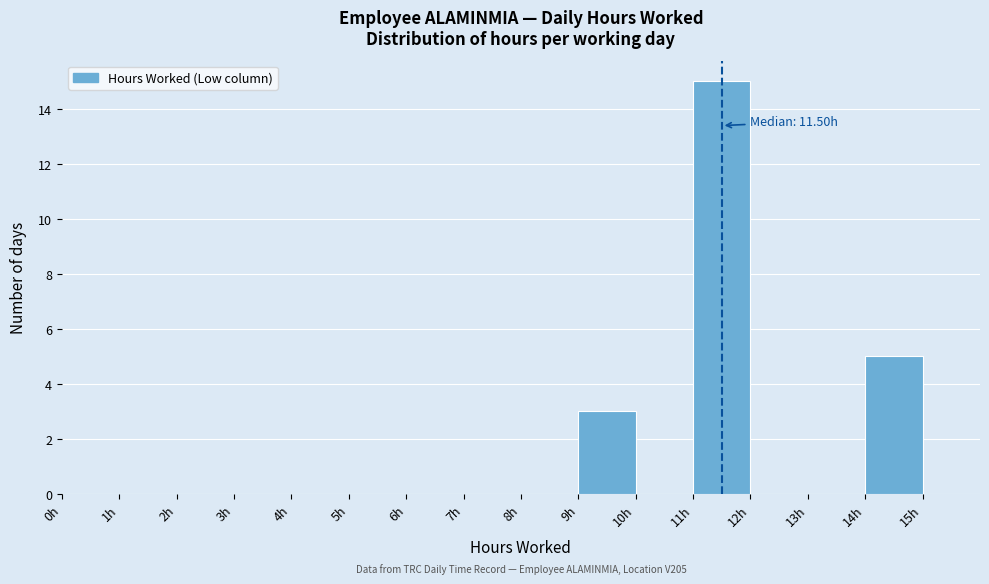

Which range on the x-axis has the tallest bar?

11 to 12